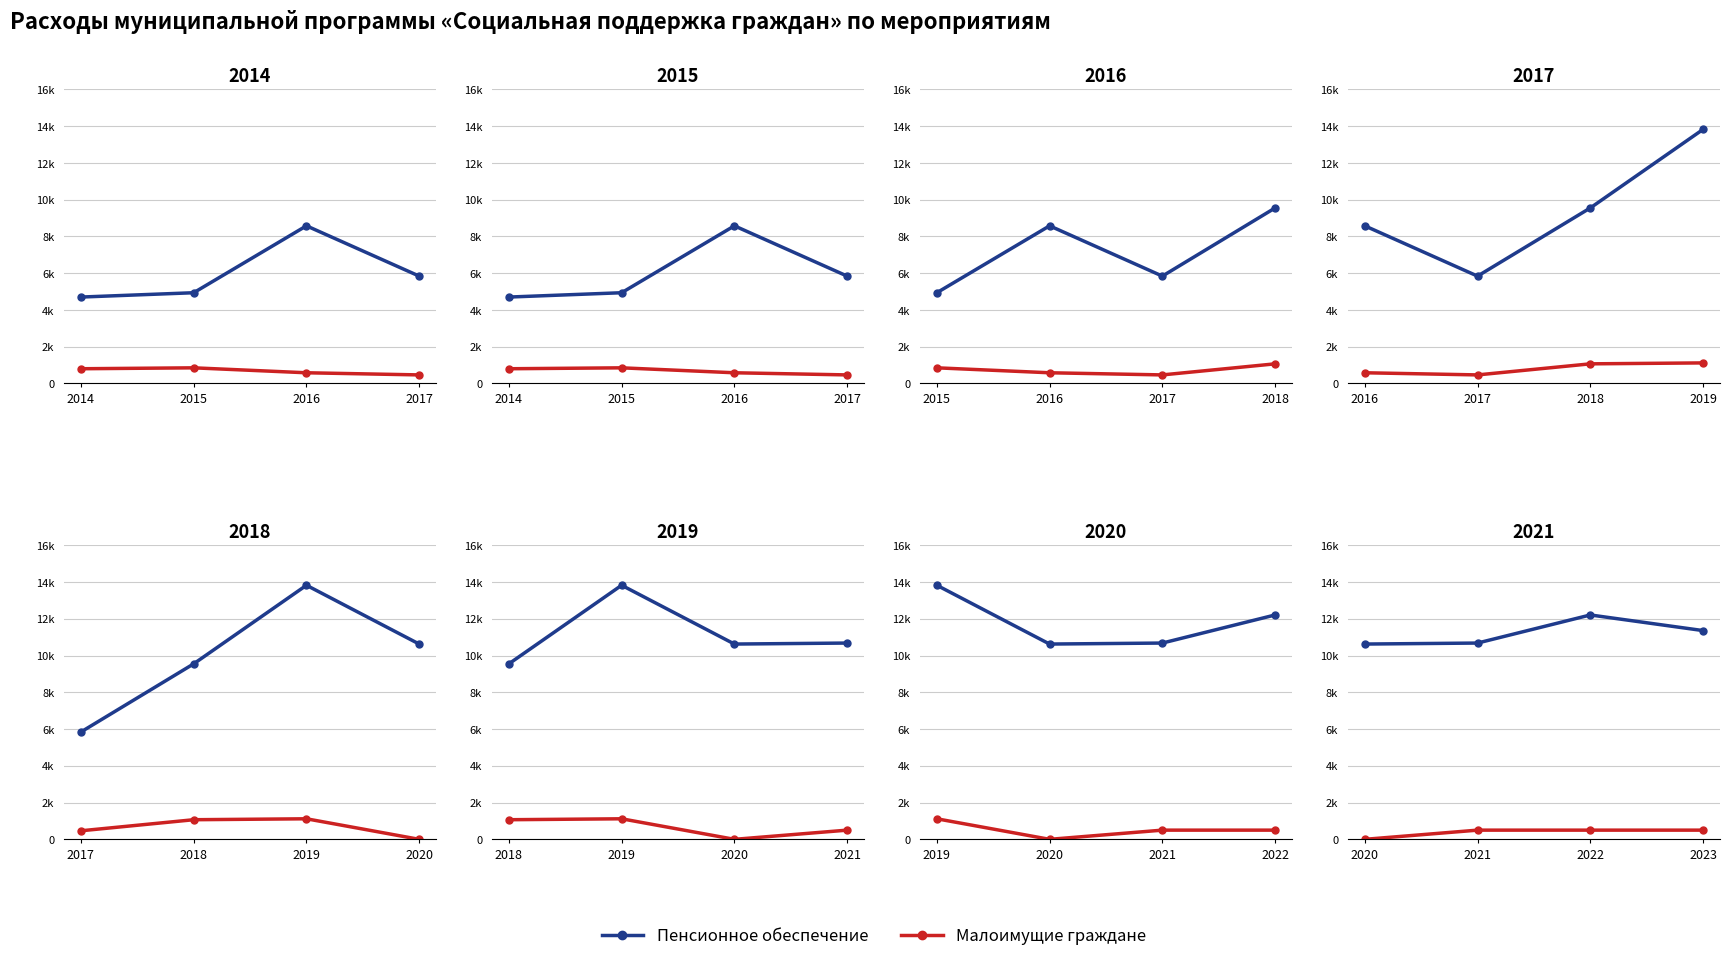

At which label does Пенсионное обеспечение reach its peak?

2022